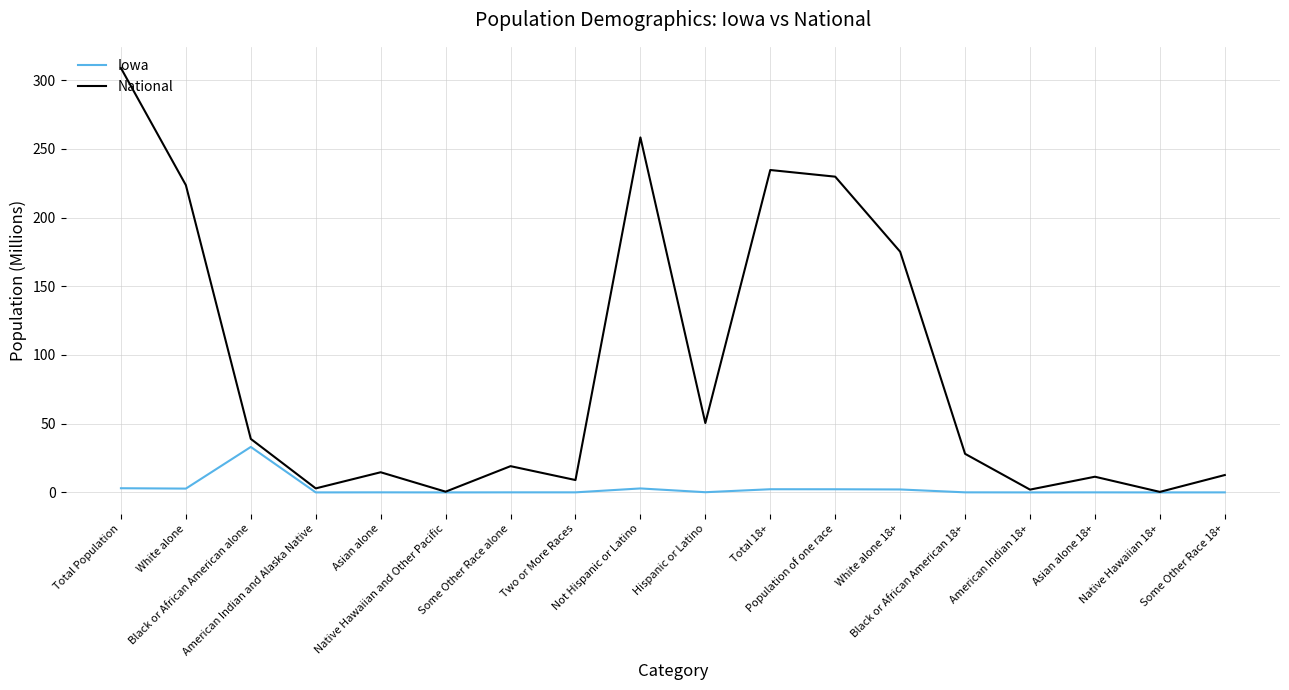

List the series in order of their peak value, highest first.

National, Iowa